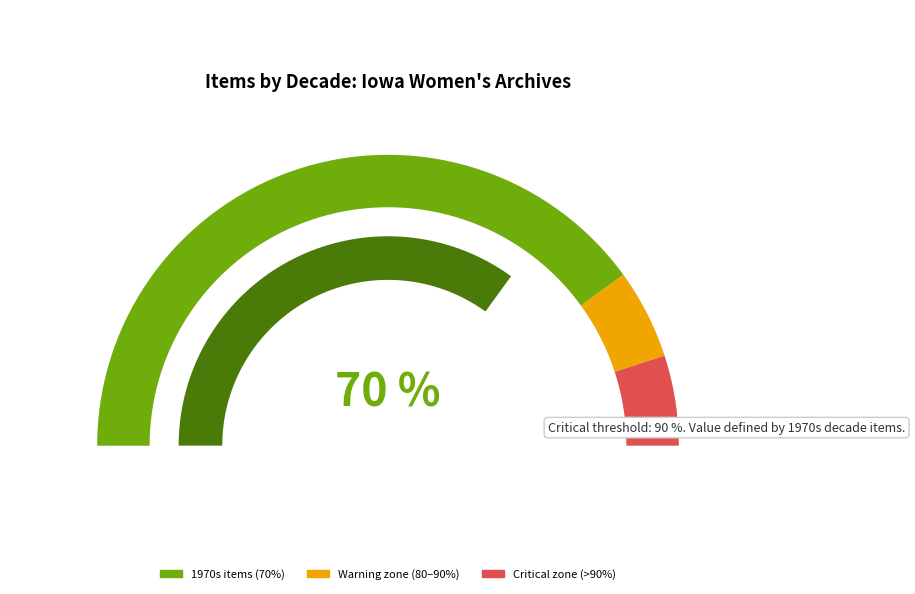

What percentage is NOT represented by 35600?

90.0%